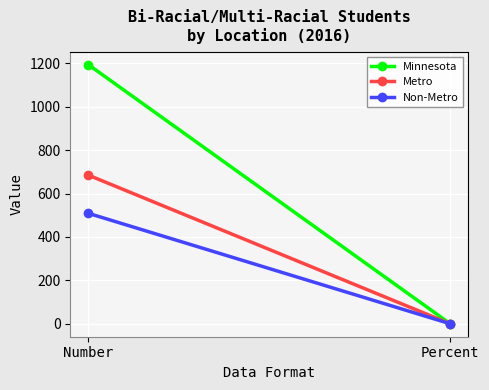

List the series in order of their peak value, highest first.

Minnesota, Metro, Non-Metro